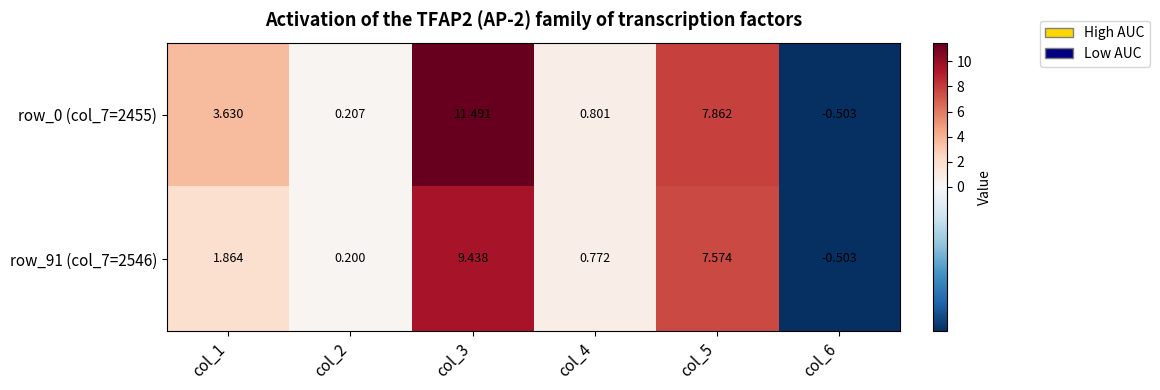

What is the total value across all series at col_3?

20.9